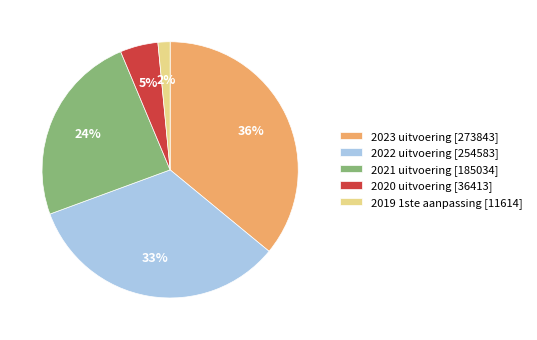

Does 2022 uitvoering account for over 50% of the chart?

No